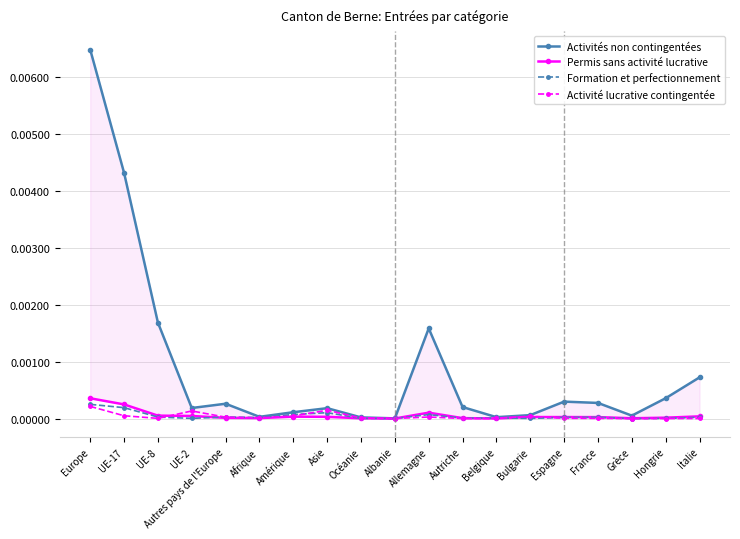

In Formation et perfectionnement, how many points are lower than both neighbors (excluding endpoints)?

6